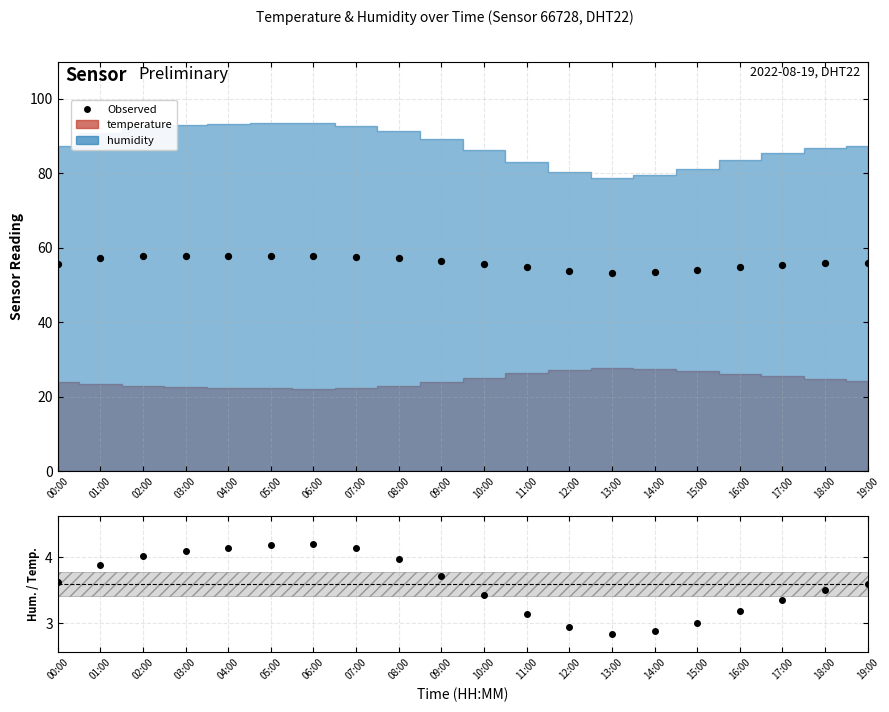

Approximately how many times larger is the value at 16:00 compared to 08:00?

1.0